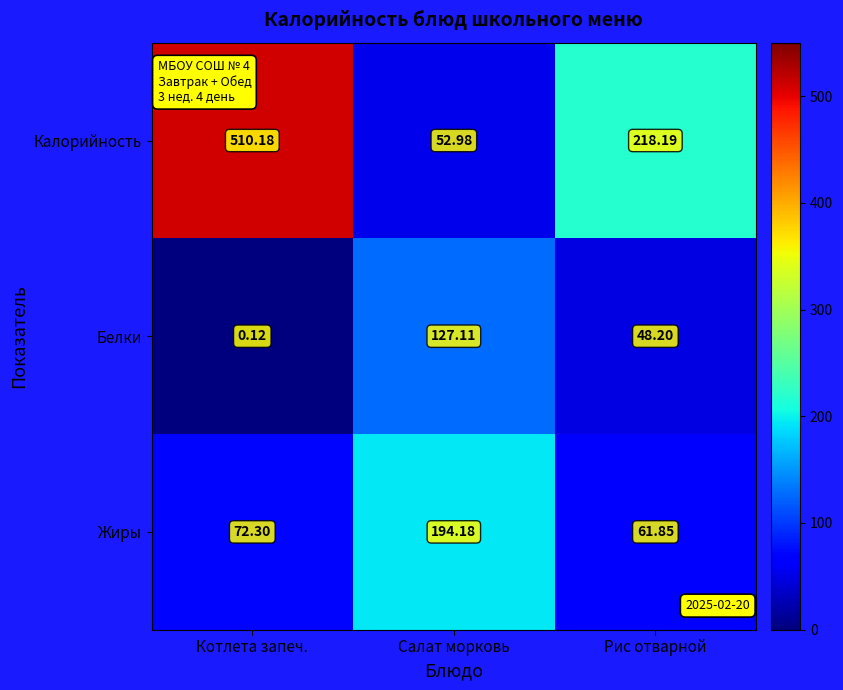

Which category has the highest value across all series?

Котлета запеч.